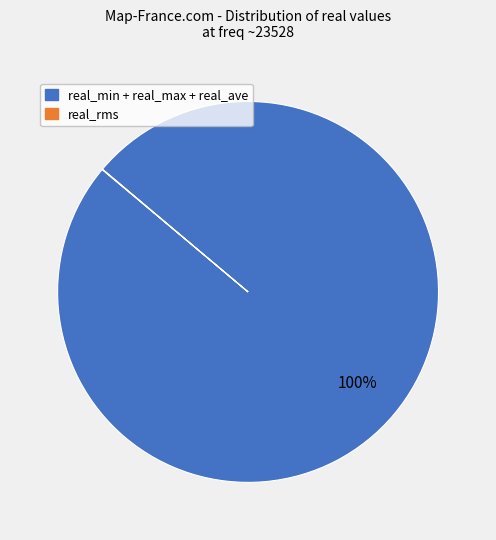

To the nearest percent, what is the average slice percentage?

50%